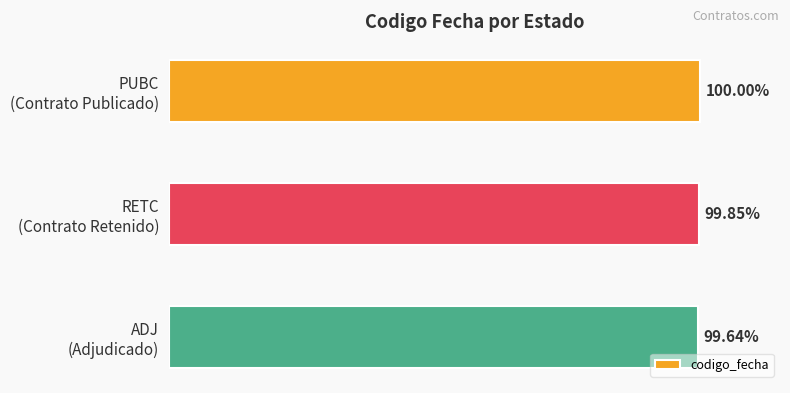

Does the chart contain any negative values?

No